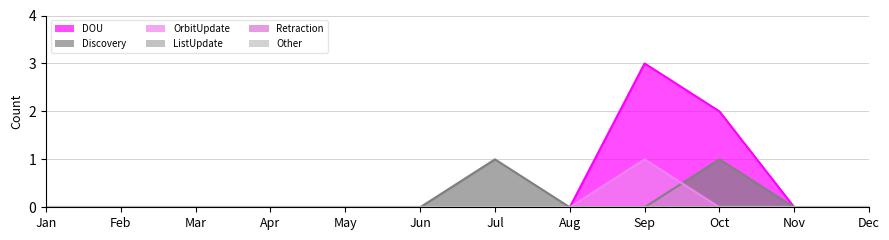

True or false: DOU has a value of 1 at Jun.

False